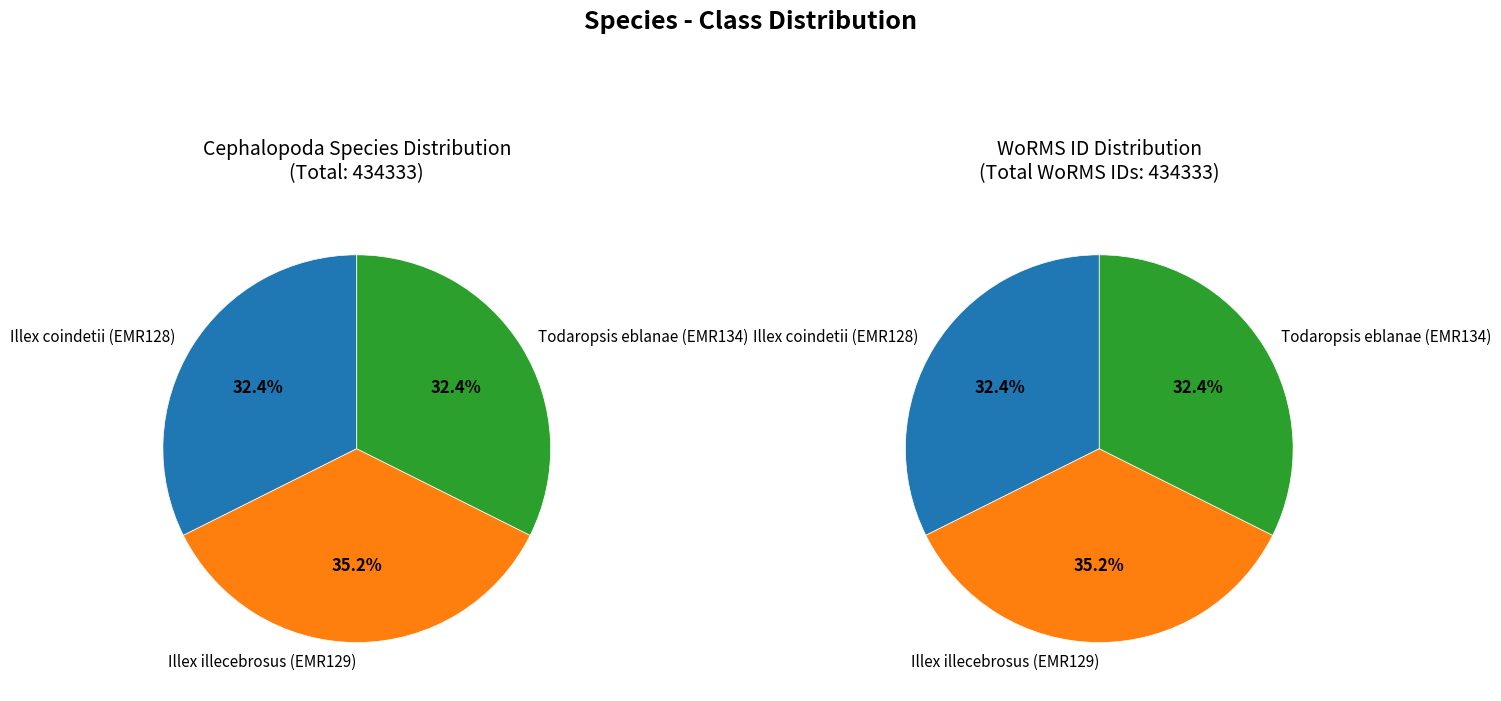

Is Illex illecebrosus (EMR129) the majority of the pie?

No